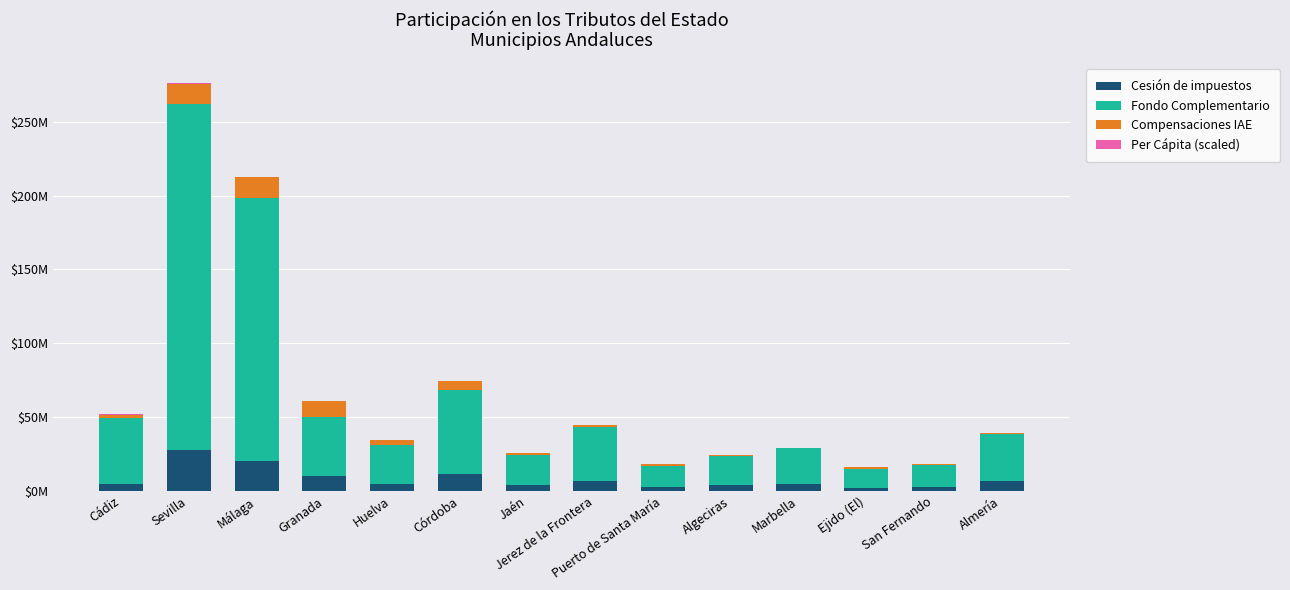

At which label does Compensaciones IAE first exceed 1507596?

Cádiz